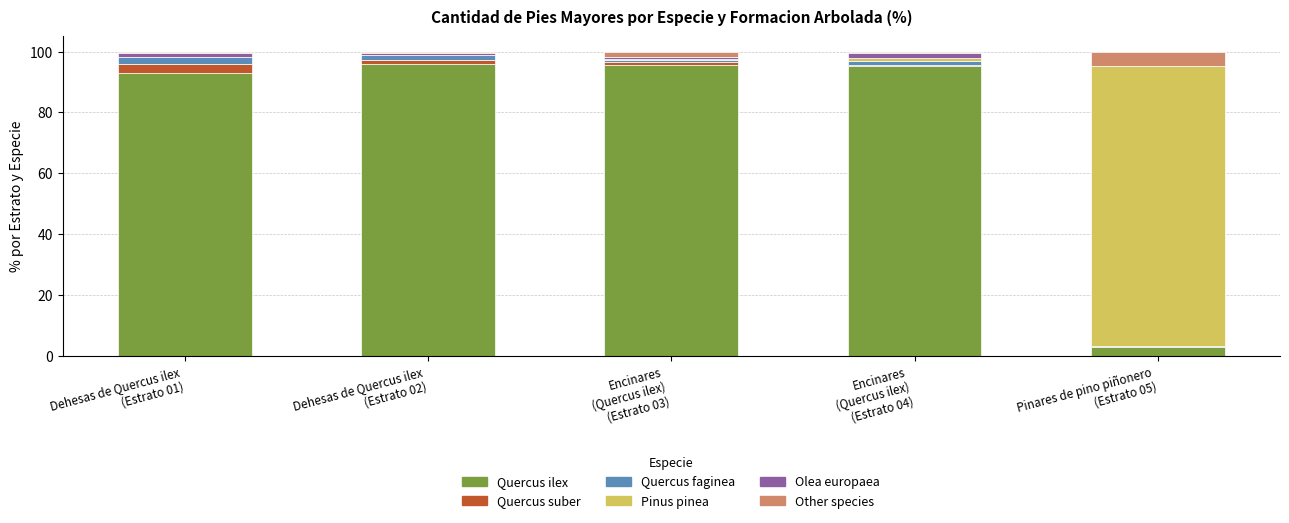

What is the highest value of the Quercus ilex series?

95.9